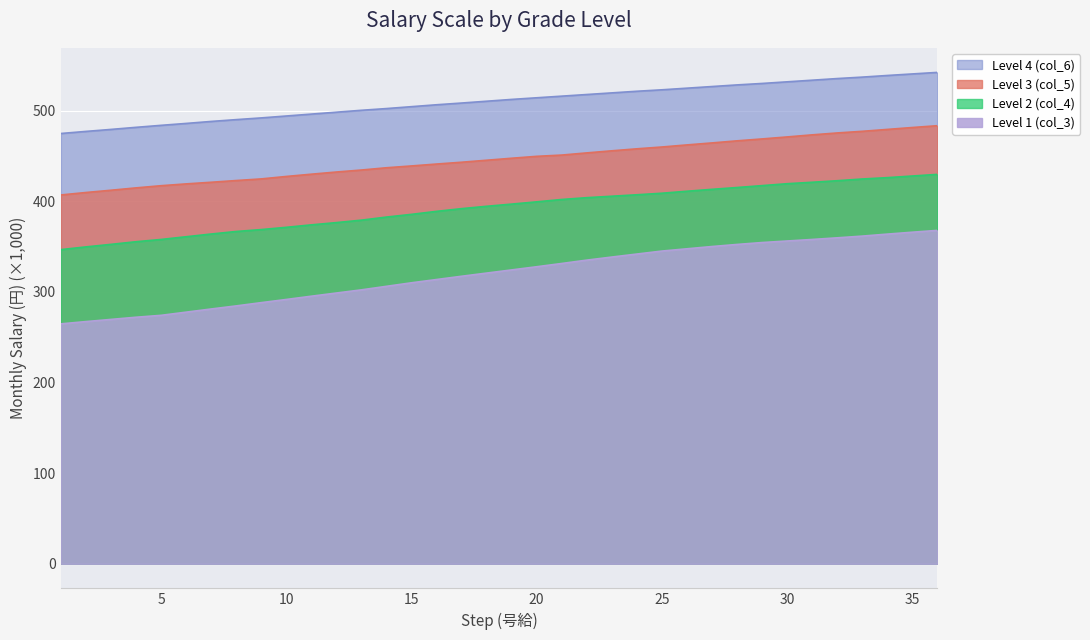

What are all the series names shown in the legend?

Level 4 (col_6), Level 3 (col_5), Level 2 (col_4), Level 1 (col_3)